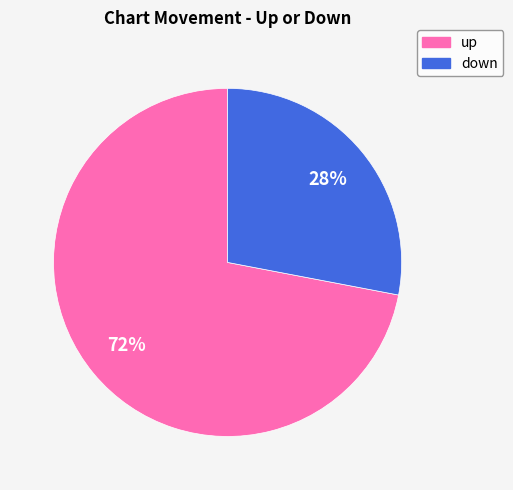

What is the smallest slice in the pie chart?

down